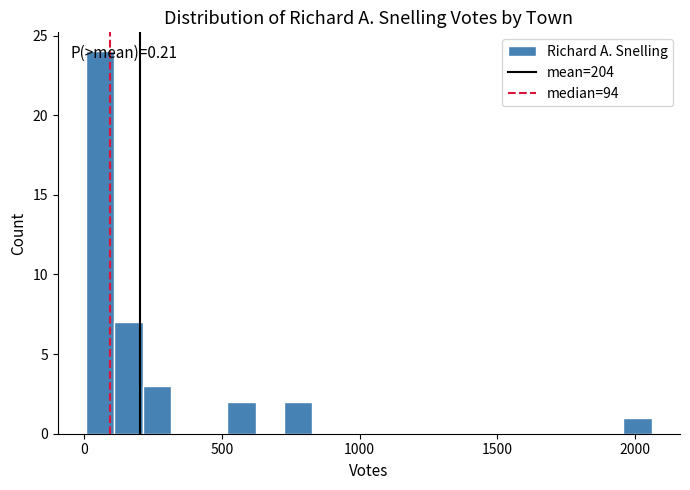

Around what value on the x-axis is the tallest bar? Give the approximate position of its centre, as read against the axis.

50